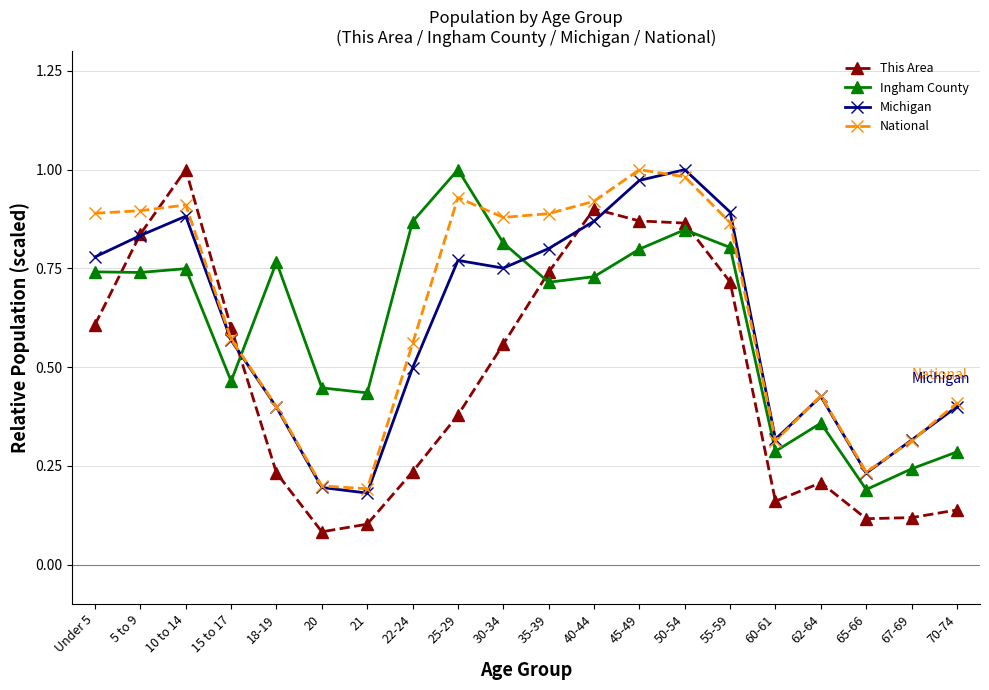

What are all the series names shown in the legend?

This Area, Ingham County, Michigan, National